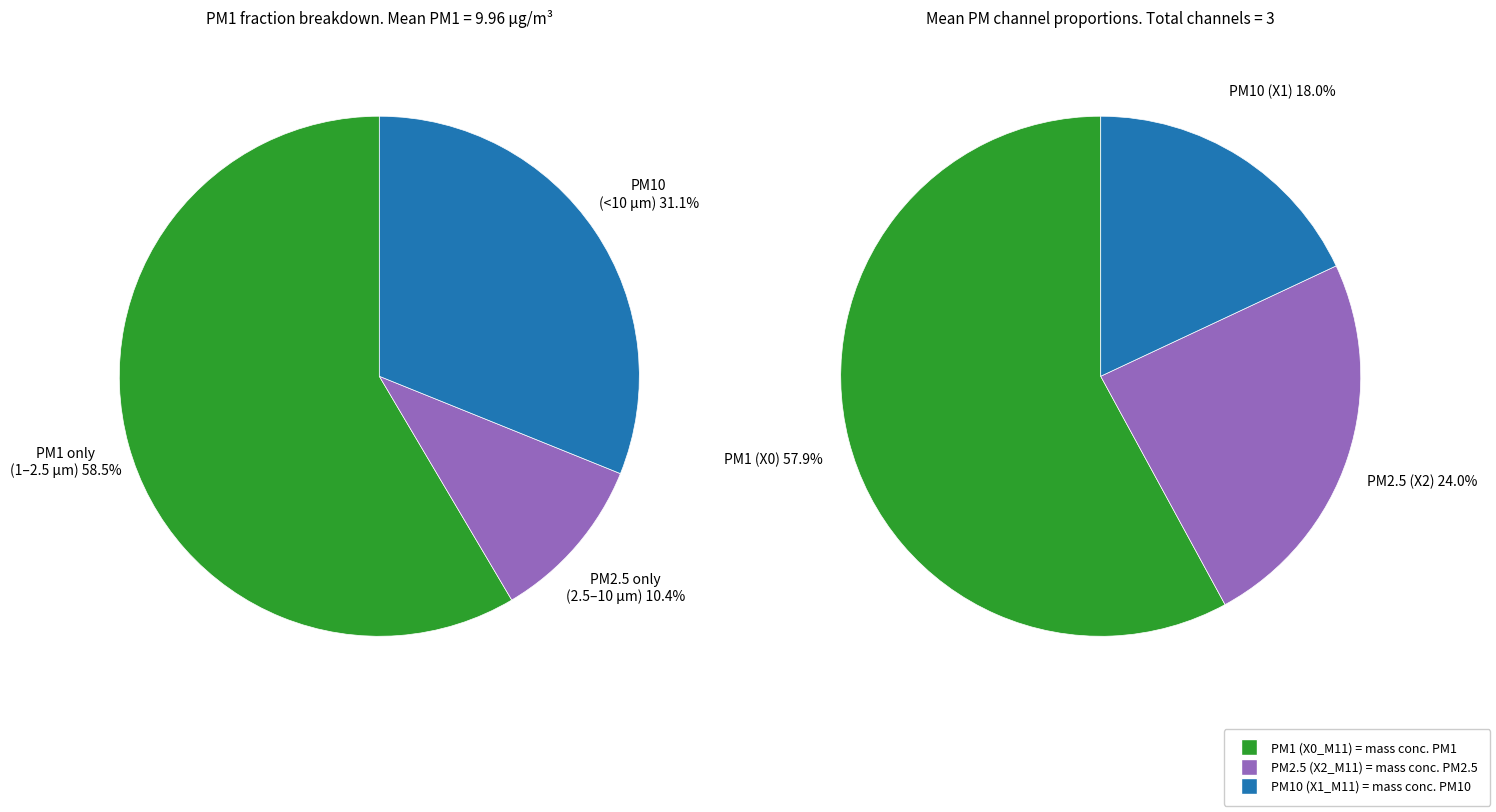

Is the sum of 28 and 22 greater than half?

No